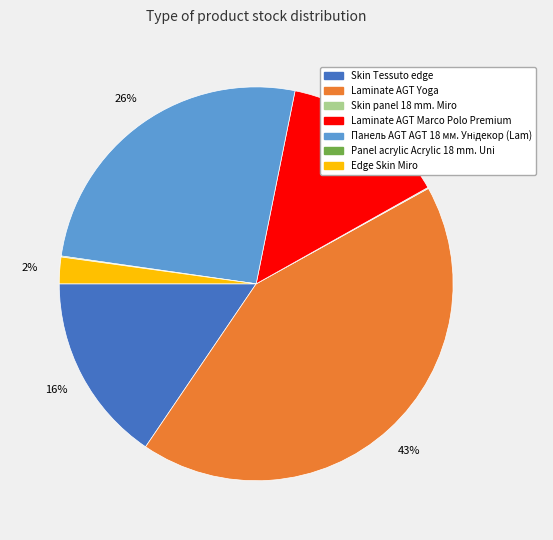

Which category has the biggest portion of the pie?

Laminate AGT Yoga